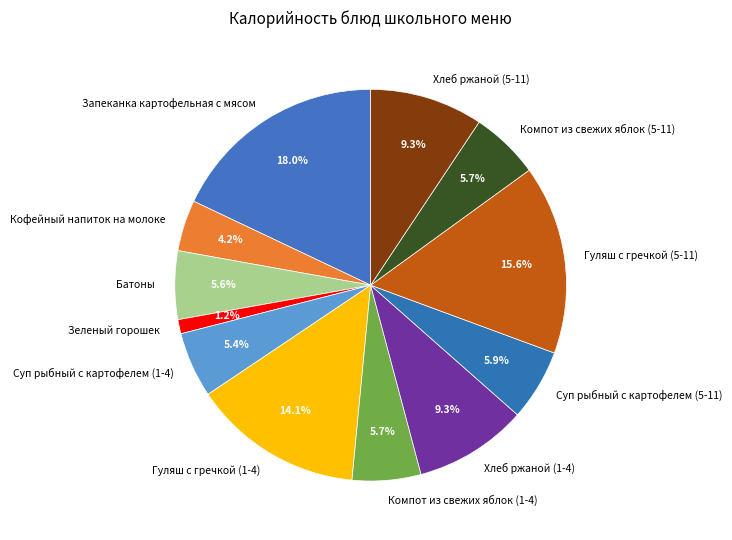

What is the ratio of the value at Компот из свежих яблок (1-4) to the value at Гуляш с гречкой (1-4)?

0.4